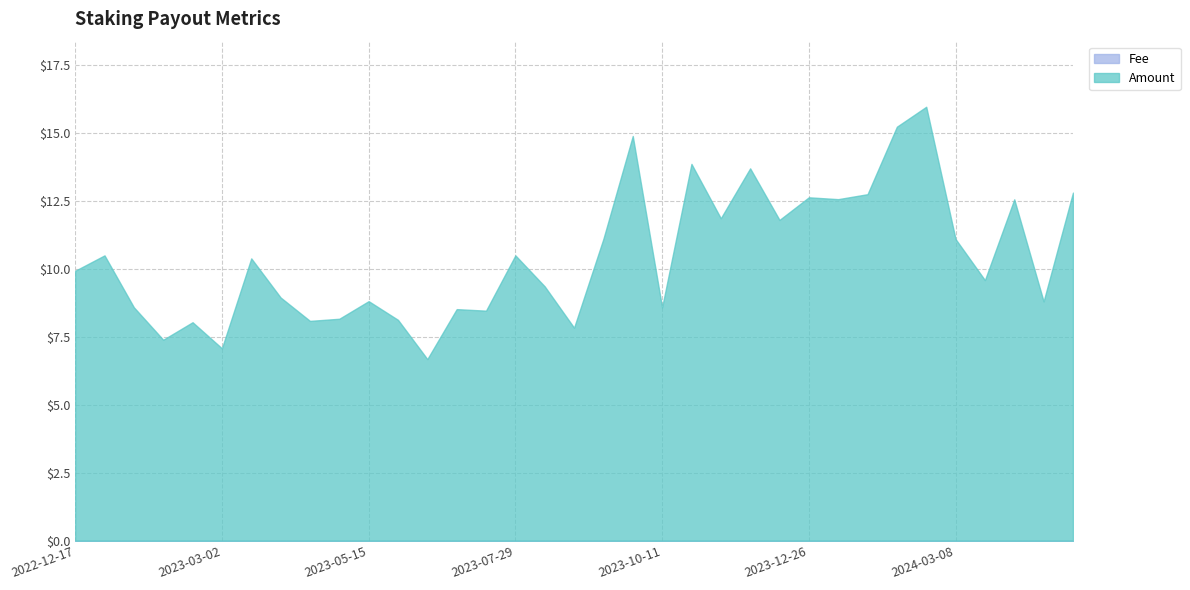

At which category is the sum across all series the highest?

2024-02-21